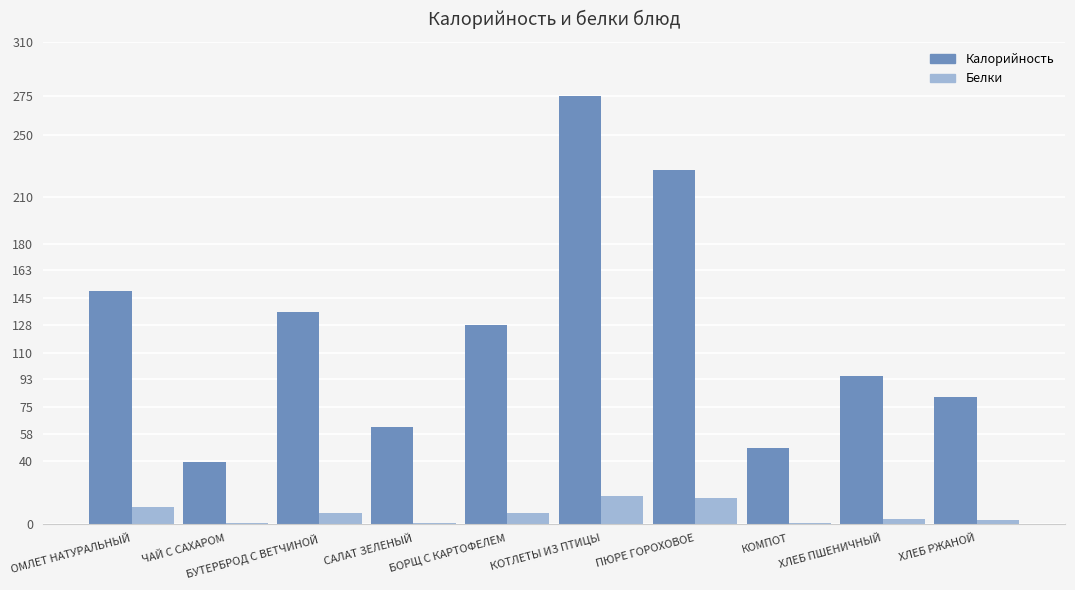

The value of Белки at КОТЛЕТЫ ИЗ ПТИЦЫ is 18.0. True or false?

True